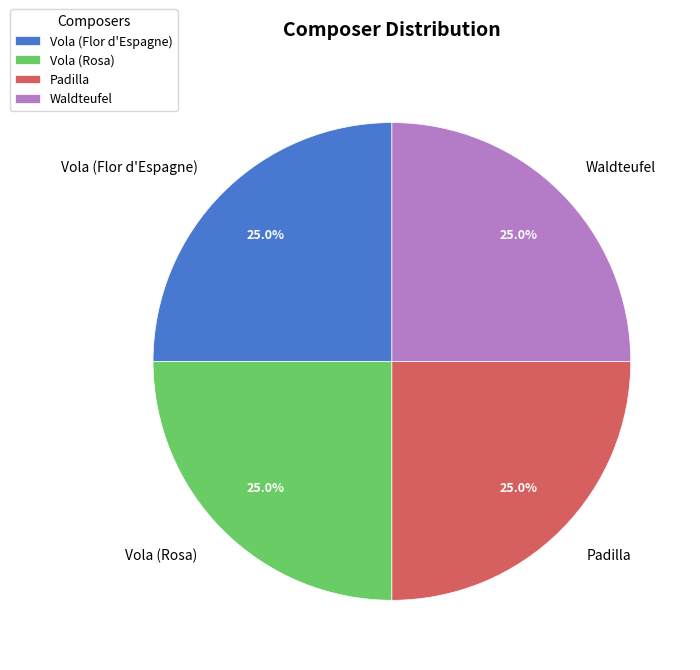

Does any single category account for the majority?

No